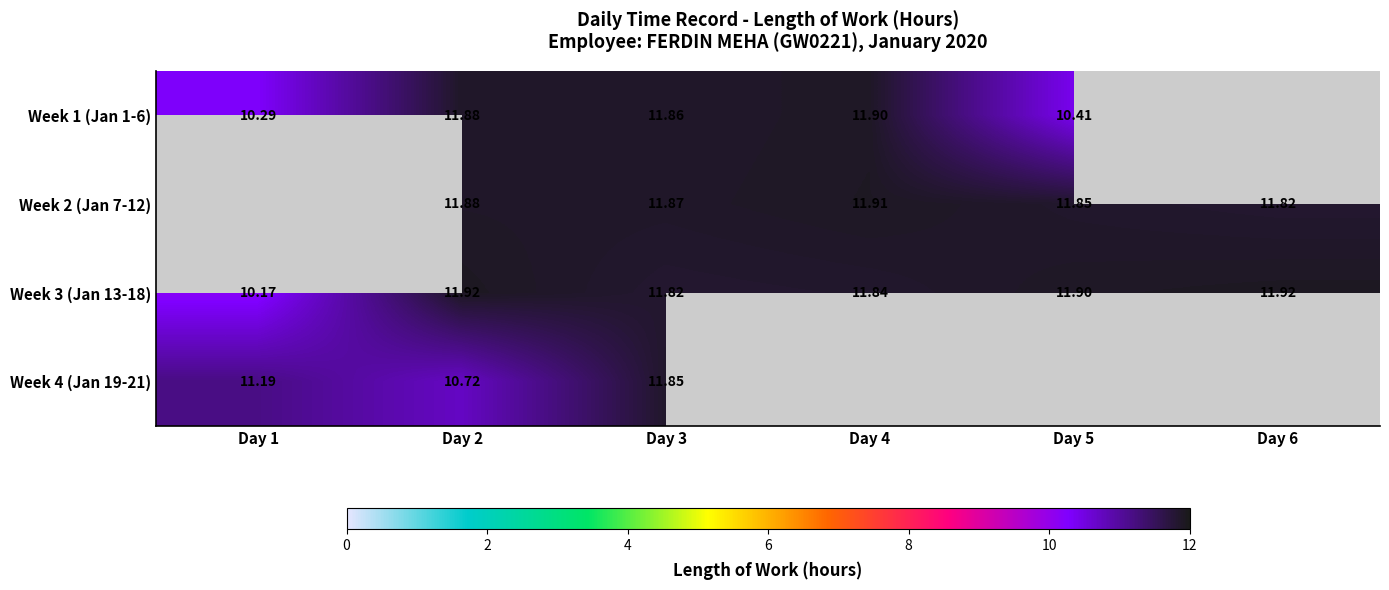

Is the value of Week 4 (Jan 19-21) at Day 6 greater than the value of Week 3 (Jan 13-18) at Day 1?

No